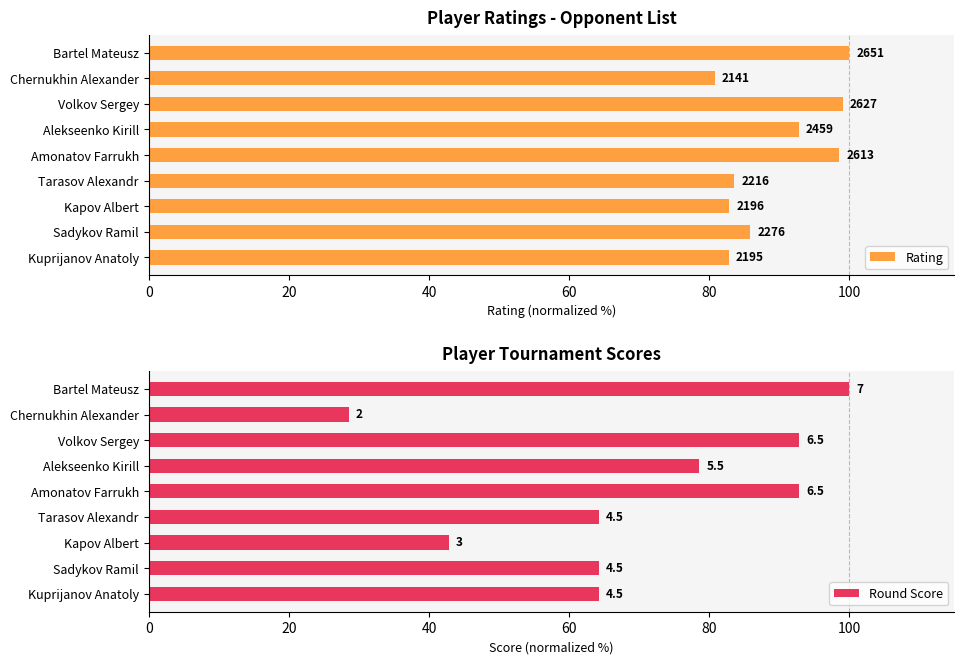

What are all the series names shown in the legend?

Rating, Round Score